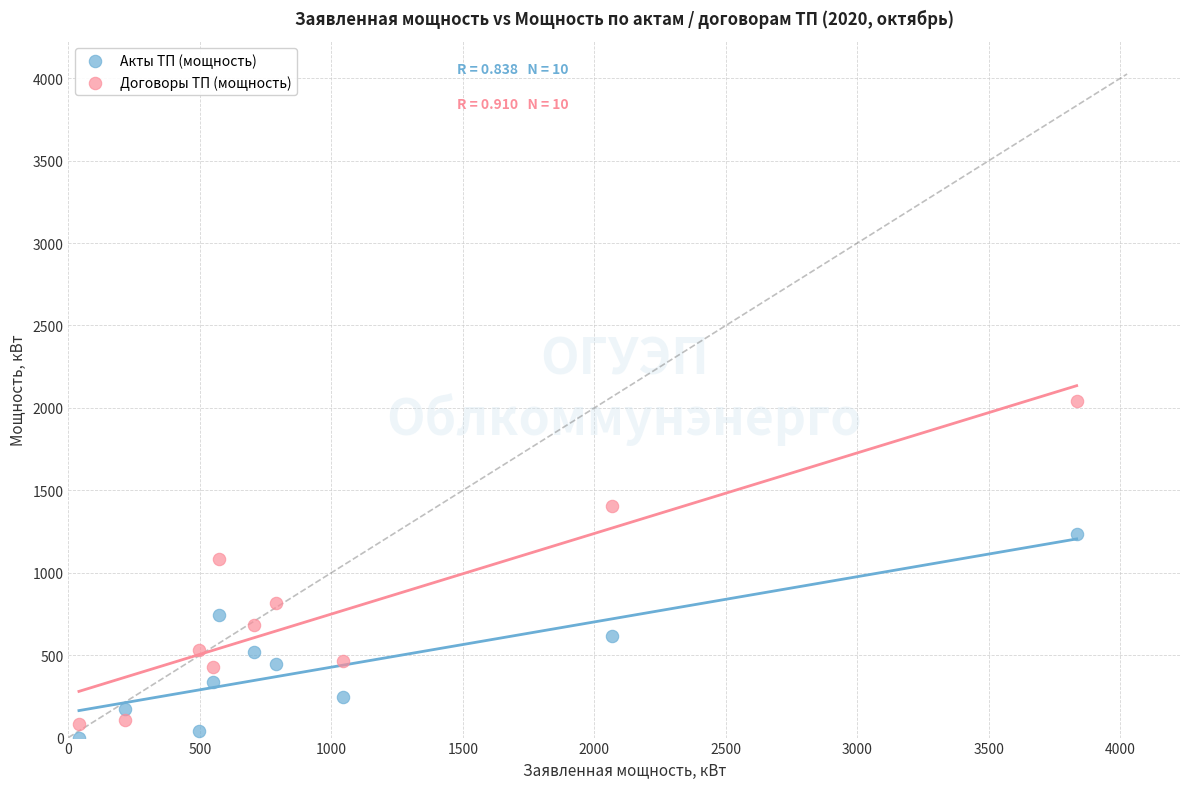

What are all the series names shown in the legend?

Акты ТП (мощность), Договоры ТП (мощность)